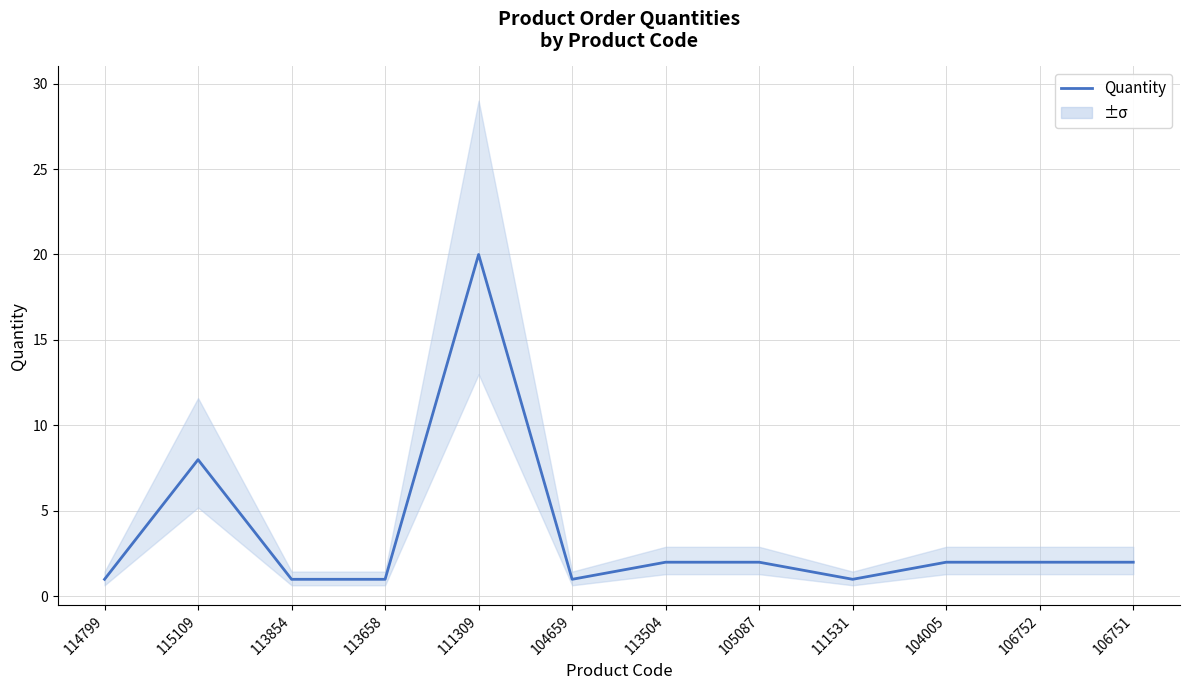

Reading left to right, extract all data points from this chart.

114799=1	115109=8	113854=1	113658=1	111309=20	104659=1	113504=2	105087=2	111531=1	104005=2	106752=2	106751=2